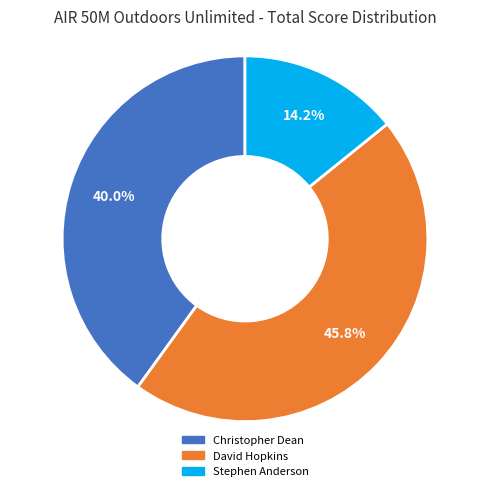

How many segments does this pie chart have?

3